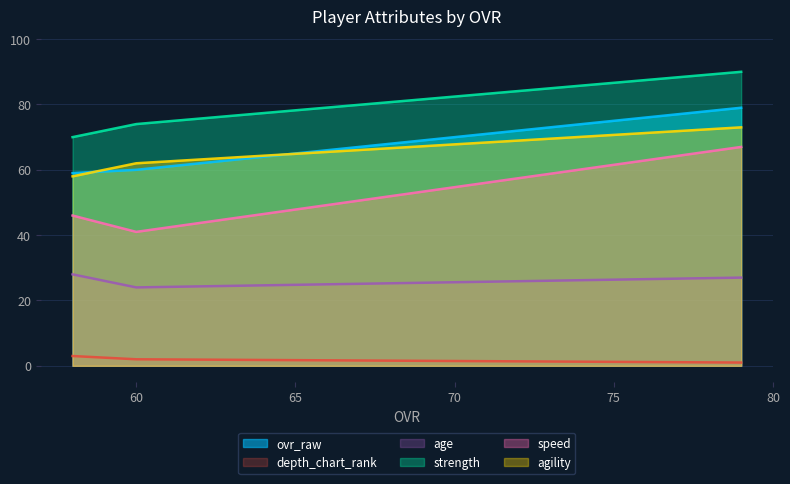

Which series changed the most between 79 and 60?

speed